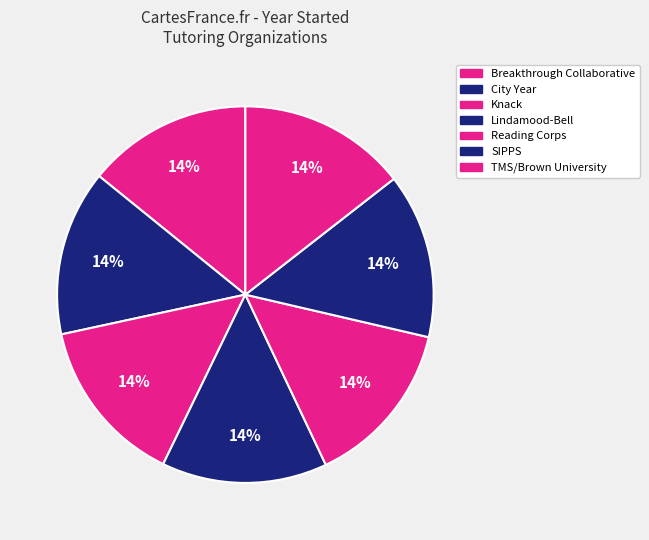

Count the number of slices in the pie.

7